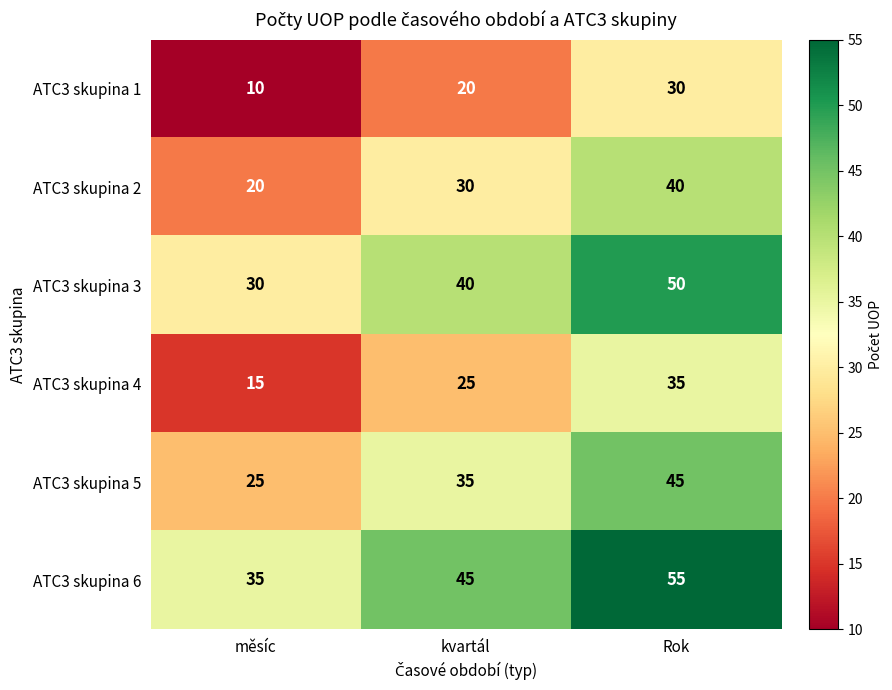

Rank the series by their maximum value, from highest to lowest.

ATC3 skupina 6, ATC3 skupina 3, ATC3 skupina 5, ATC3 skupina 2, ATC3 skupina 4, ATC3 skupina 1